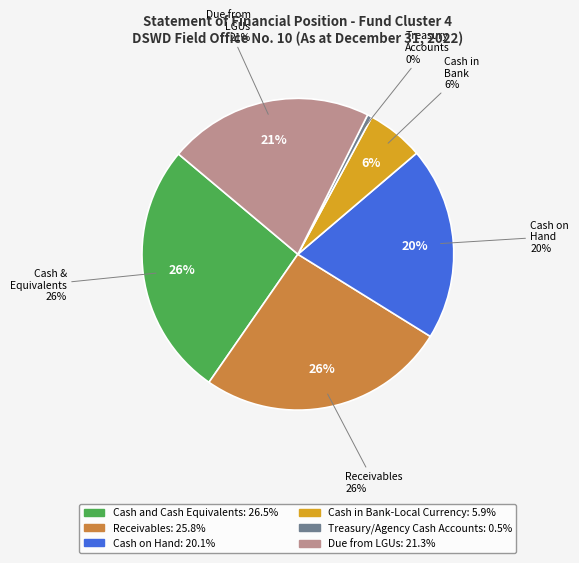

Does Cash in Bank-Local Currency account for over 50% of the chart?

No